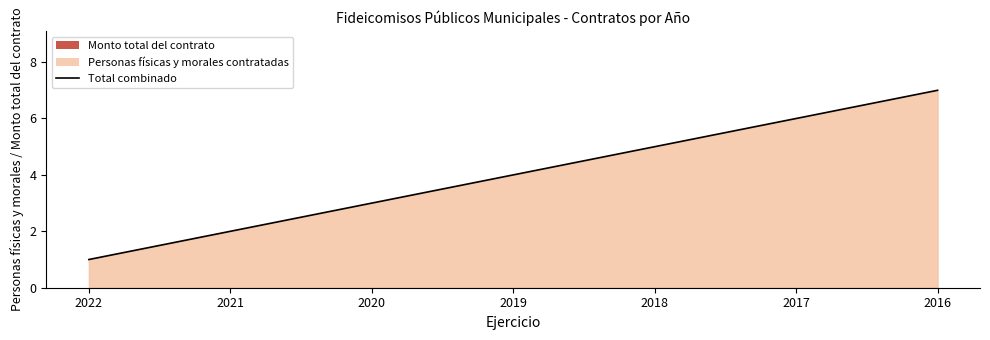

Which category has the lowest value across all series?

2022